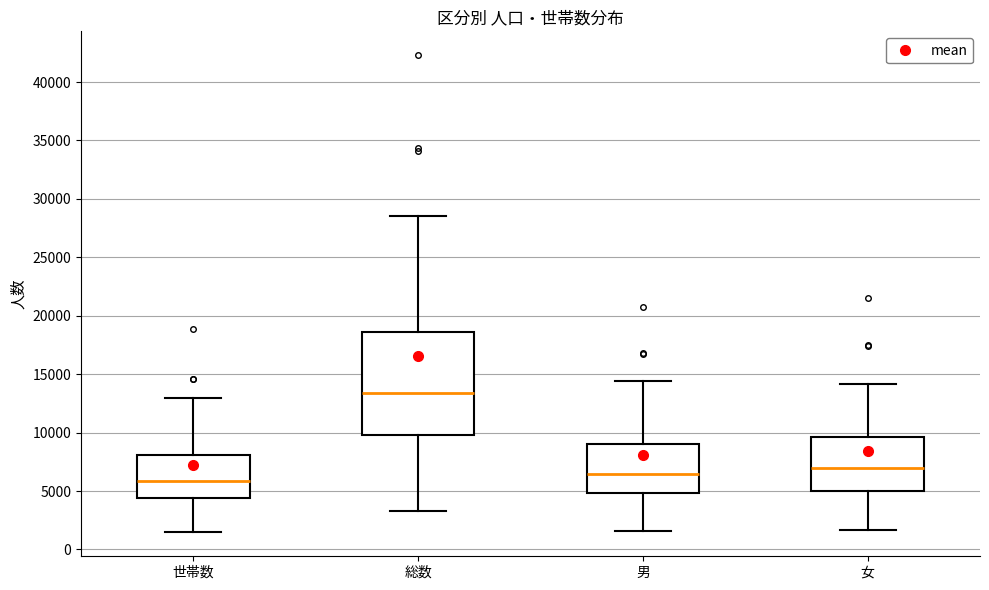

Comparing the boxes themselves (not the whiskers), which one is the tallest?

総数